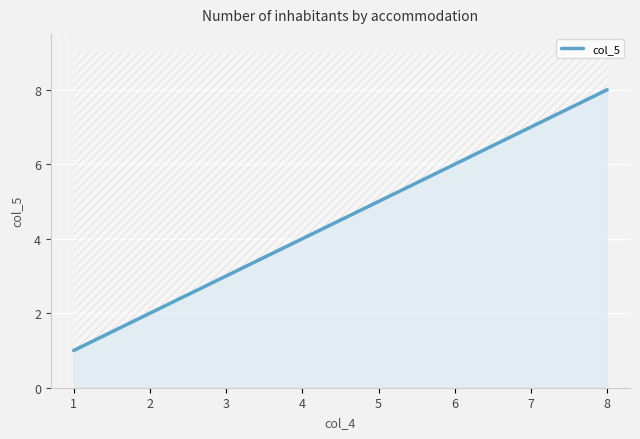

What is the change in value from 3 to 6?

+3